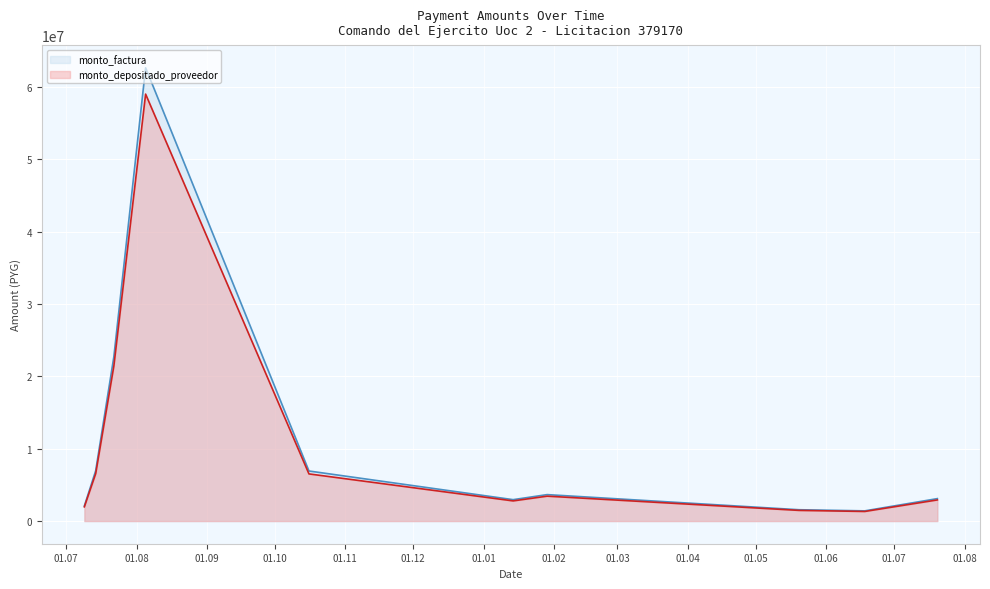

True or false: monto_depositado_proveedor and monto_factura intersect in this chart.

False